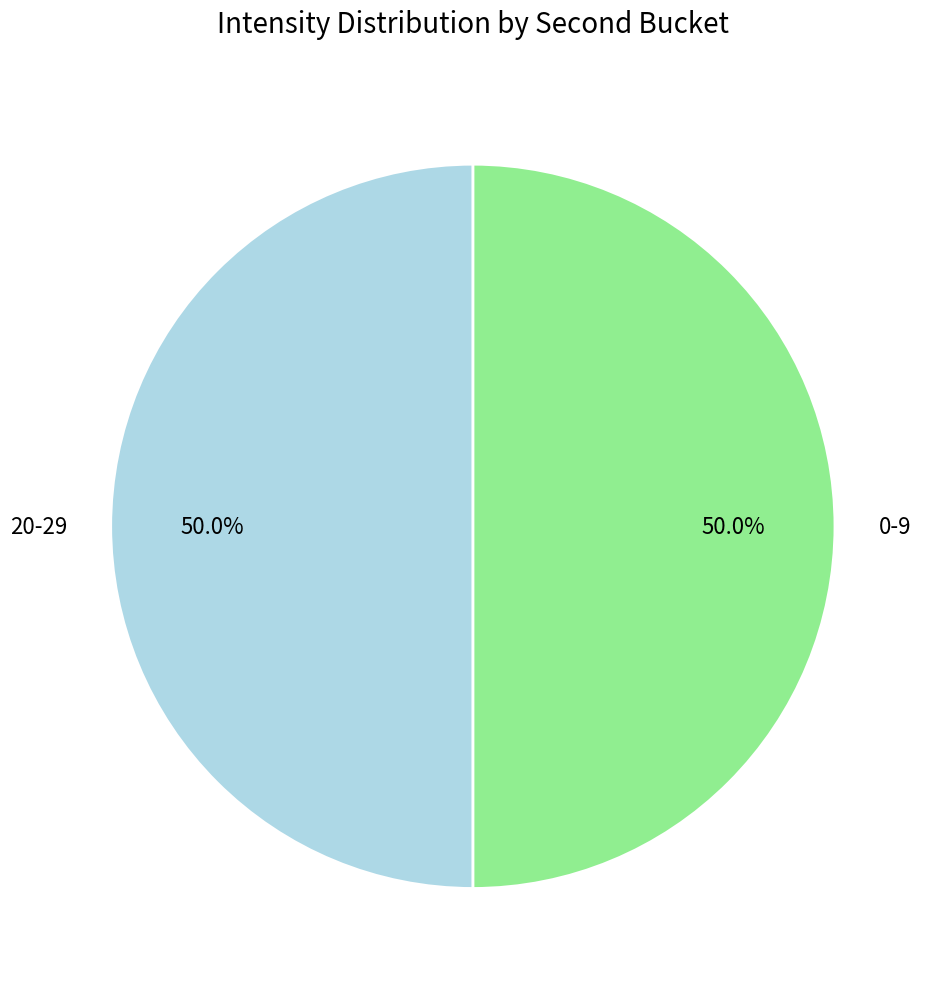

What is the ratio of the value at 20-29 to the value at 0-9?

1.0